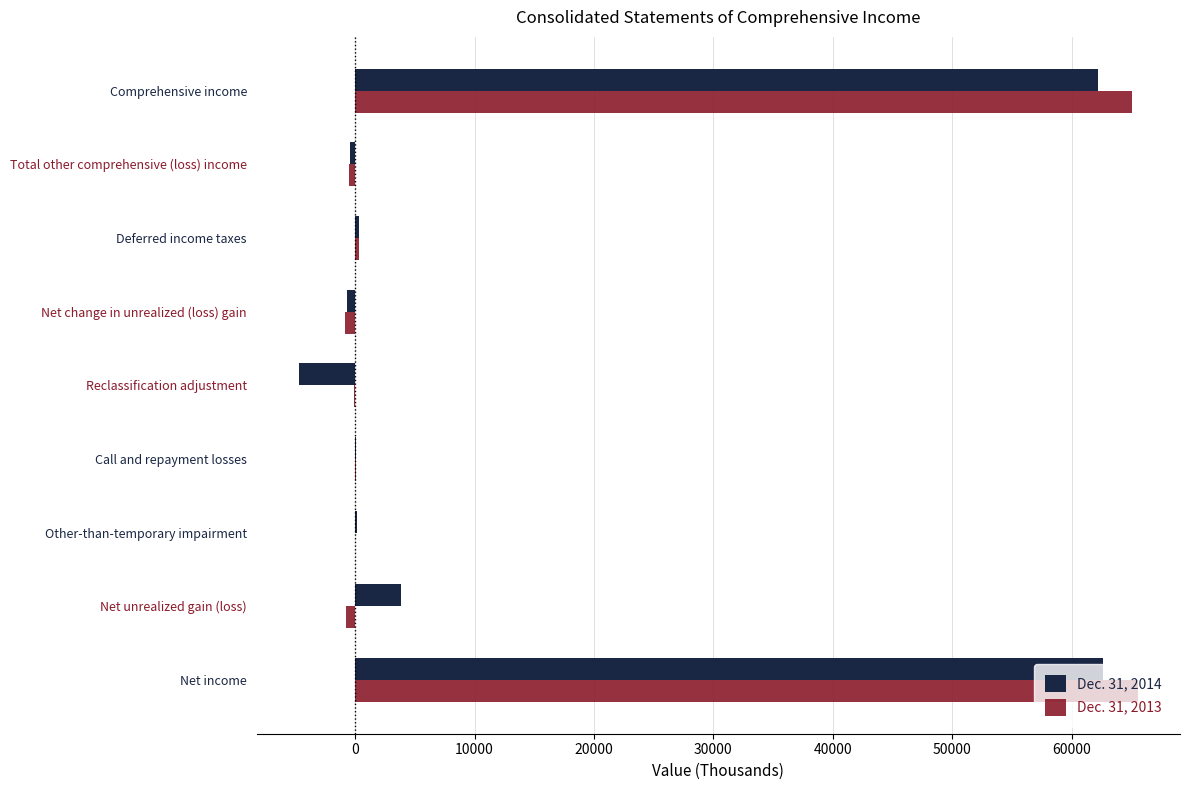

Is the value of Dec. 31, 2013 at Net change in unrealized (loss) gain greater than the value of Dec. 31, 2014 at Reclassification adjustment?

Yes